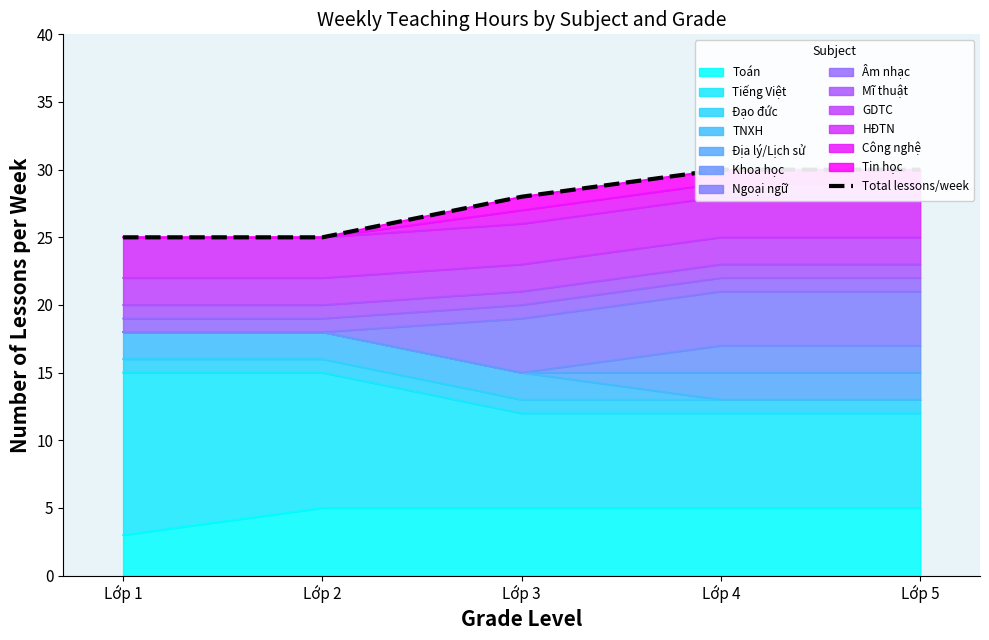

What is the minimum value shown in the chart?

25